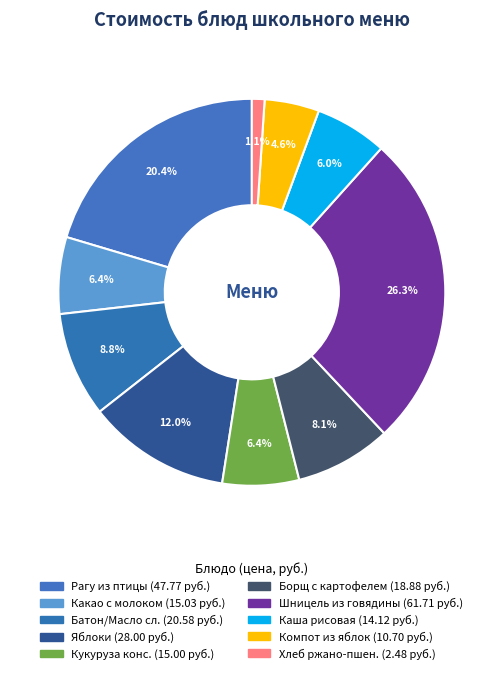

Count the number of slices in the pie.

10